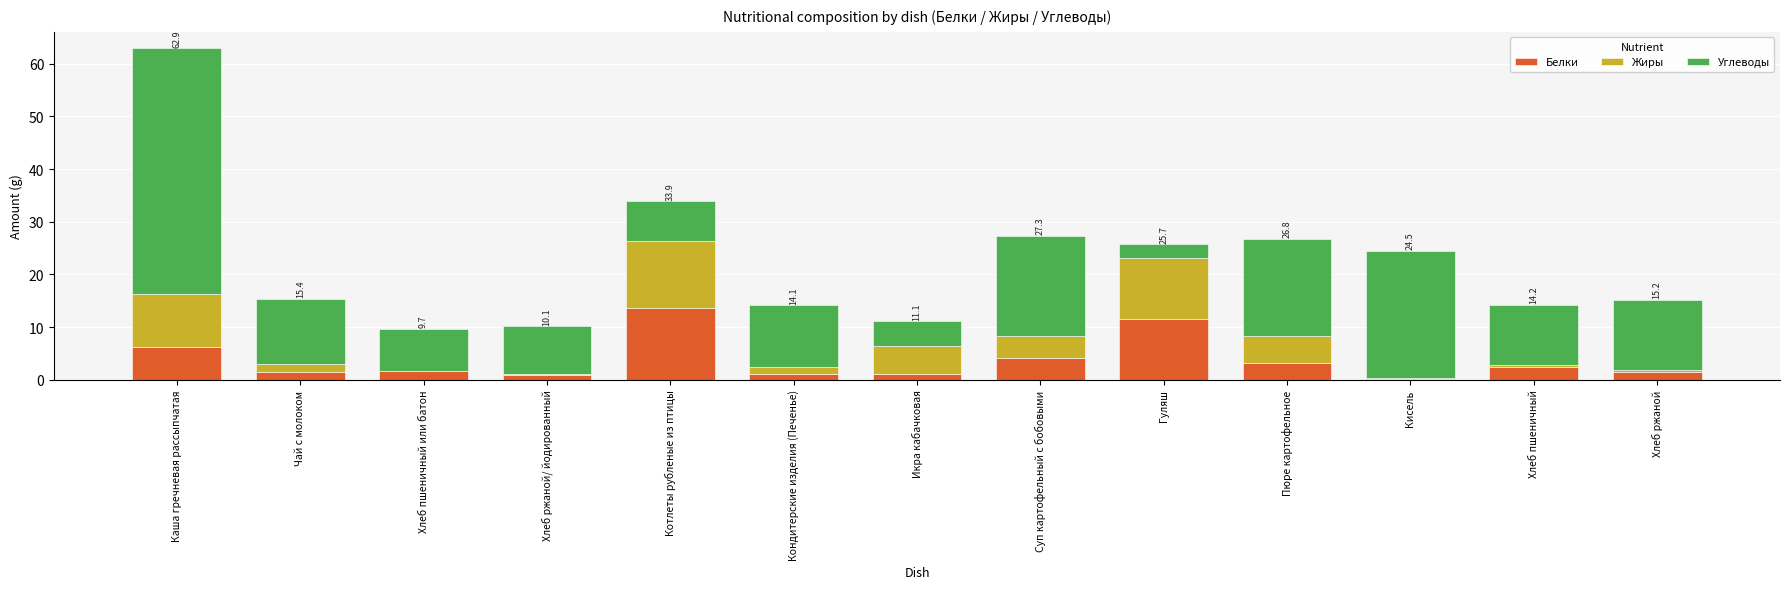

Which category has the highest value in the Белки series?

Котлеты рубленые из птицы